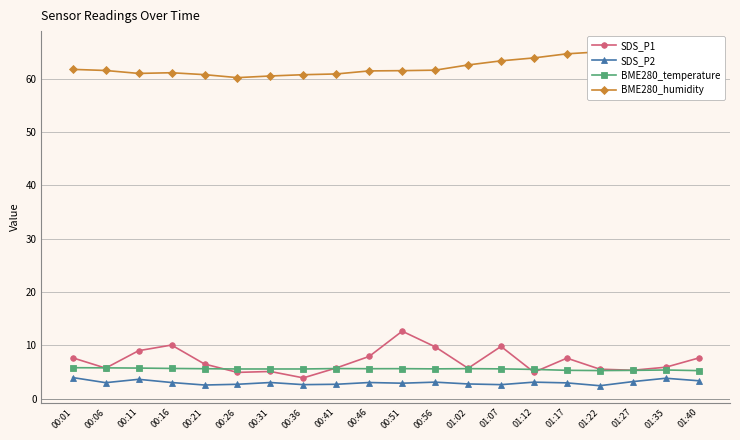

What is the average value of the SDS_P2 series?

3.0